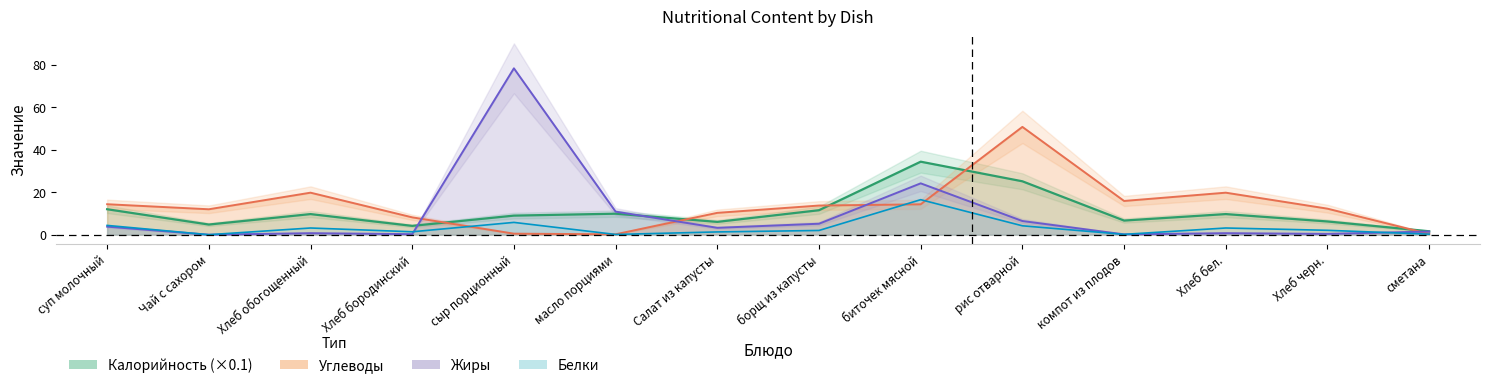

At which category does Углеводы reach its first local peak?

Хлеб обогощенный